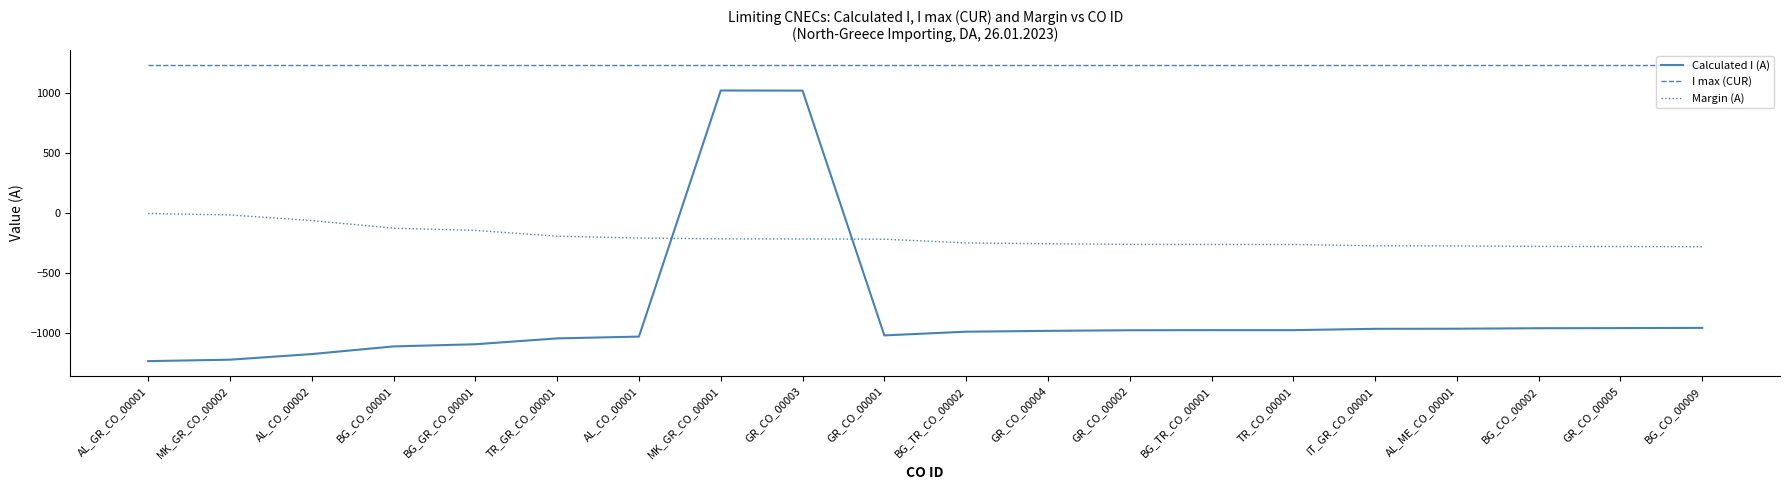

Read the I max (CUR) value at GR_CO_00002.

1240